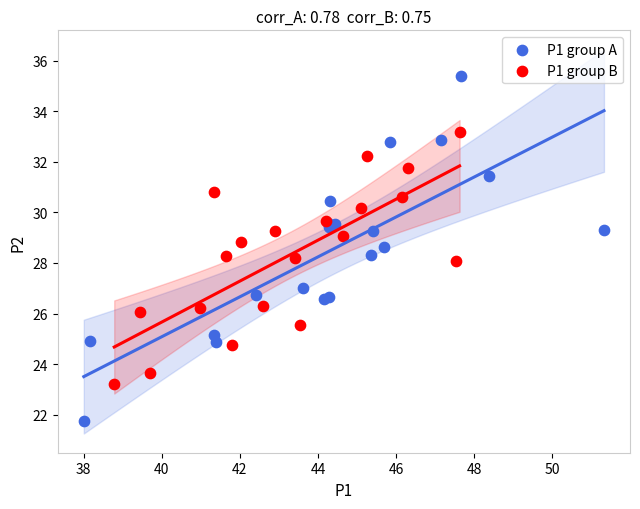

Which series has the widest spread of Y values?

P1 group A